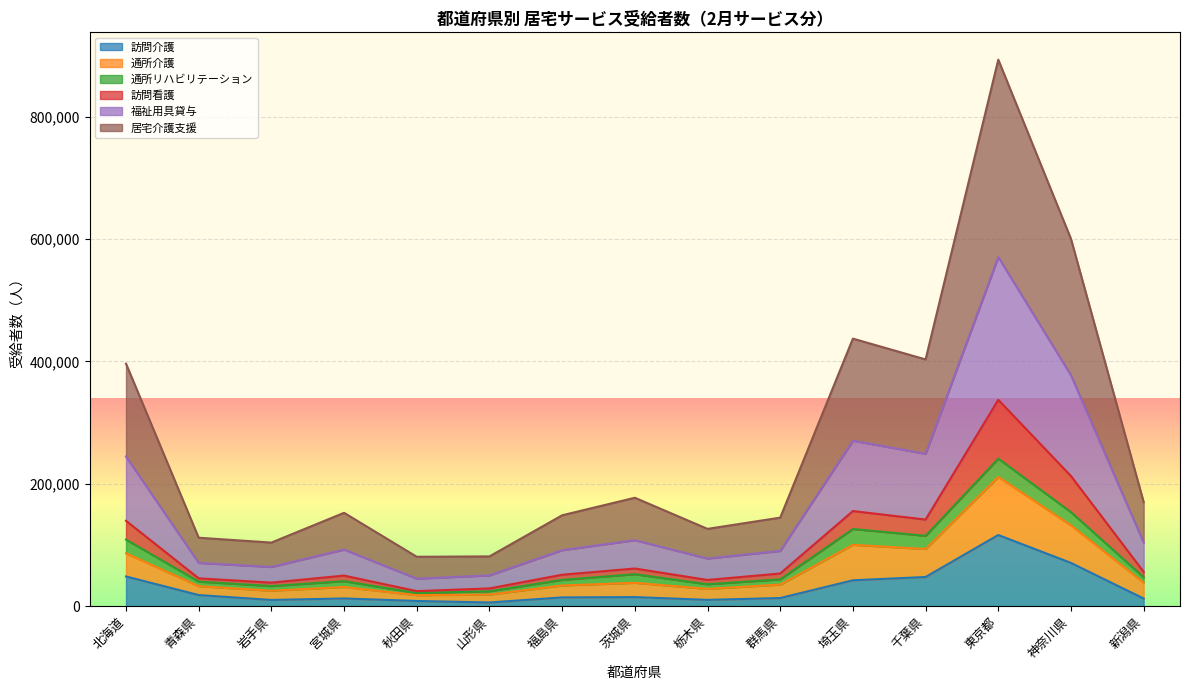

What is the highest value of the 訪問介護 series?

116335